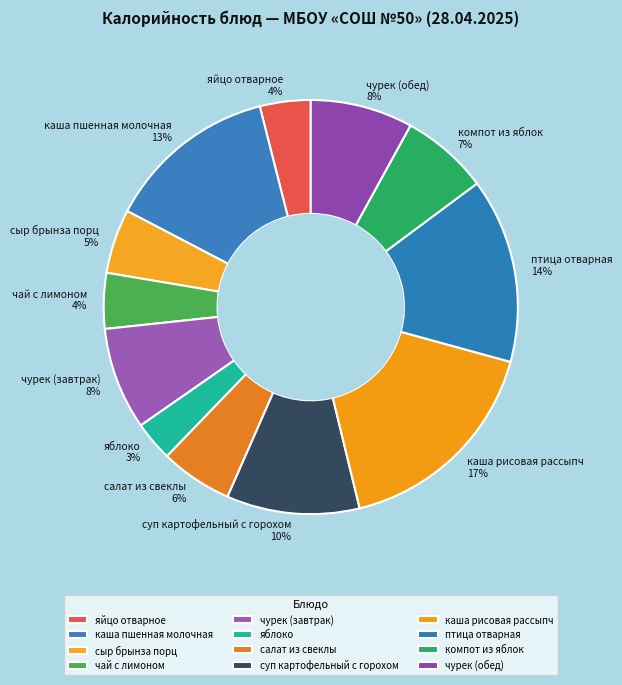

Which slice is the smallest?

яблоко